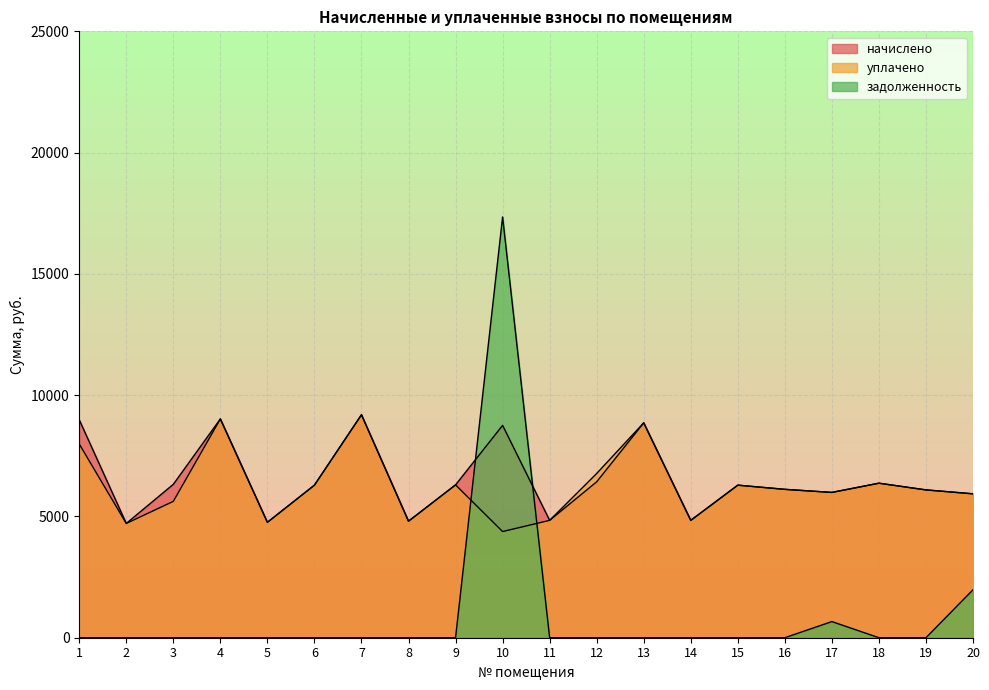

Between 1 and 10, which series saw the biggest shift?

задолженность